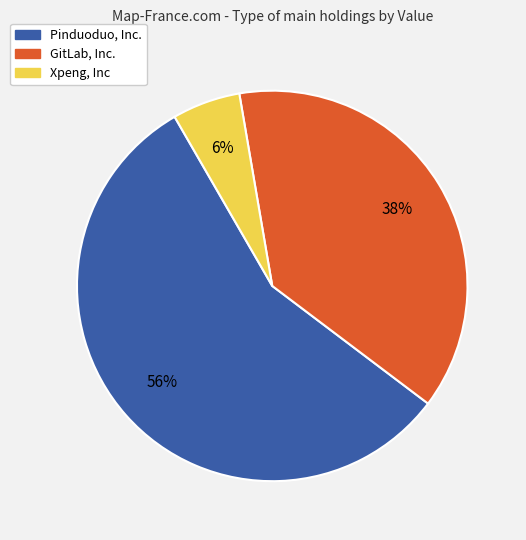

Rank the categories by value from lowest to highest.

Xpeng, Inc, GitLab, Inc., Pinduoduo, Inc.